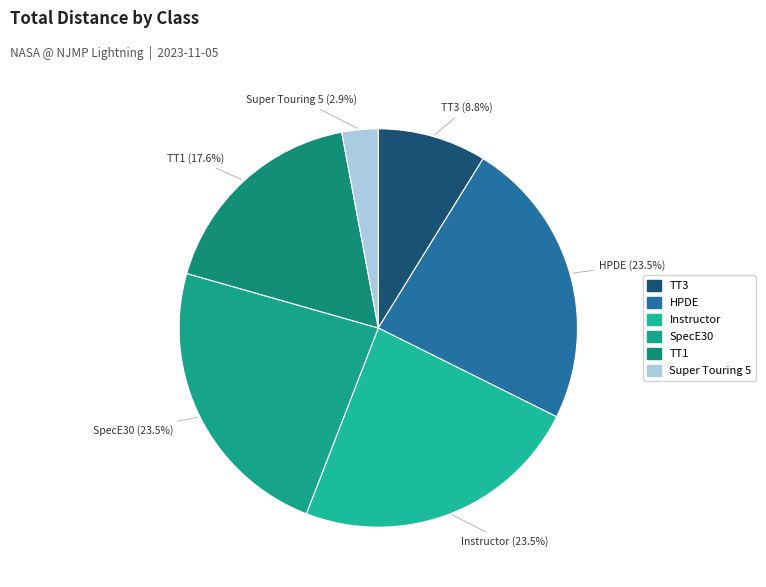

Approximately how many times larger is the value at HPDE compared to TT1?

1.3